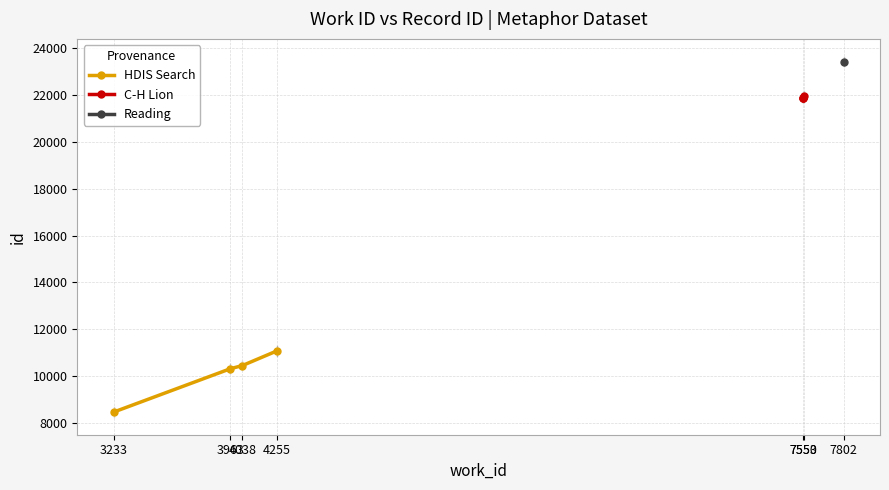

What is the lowest value of the HDIS Search series?

8483